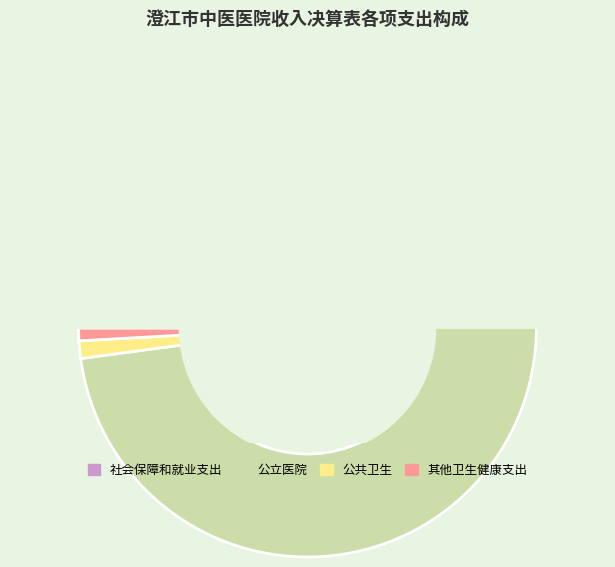

Is it true that 其他卫生健康支出 is 1% of the pie?

True